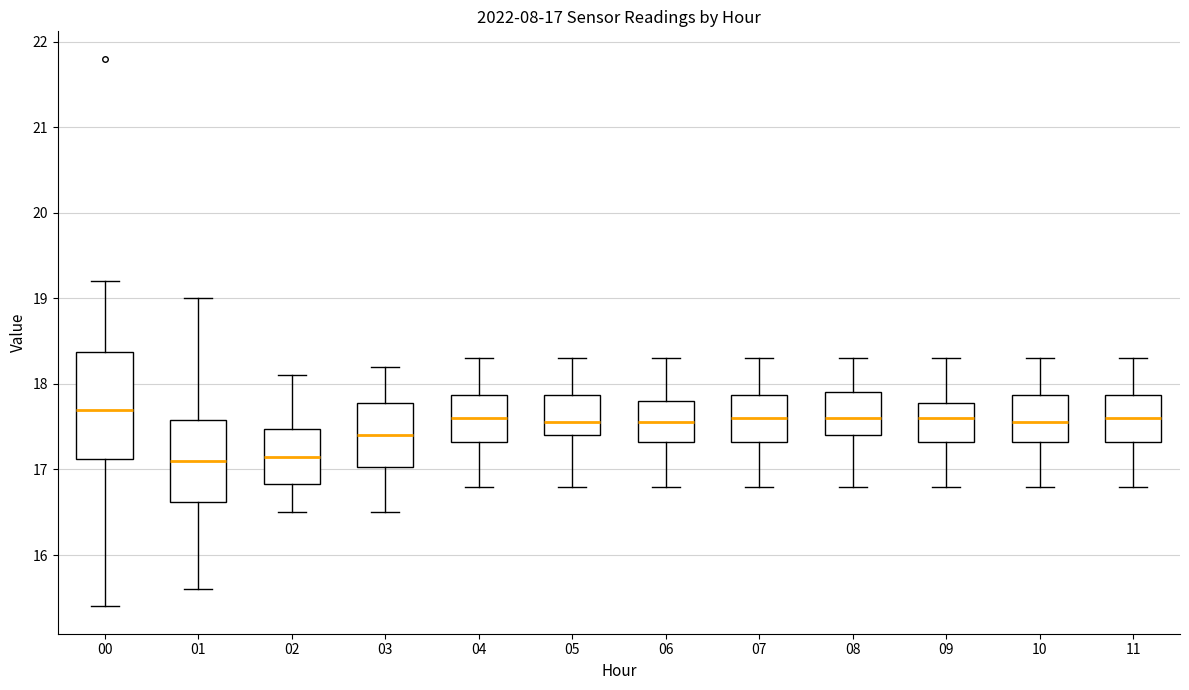

Which box's median line is the highest?

00